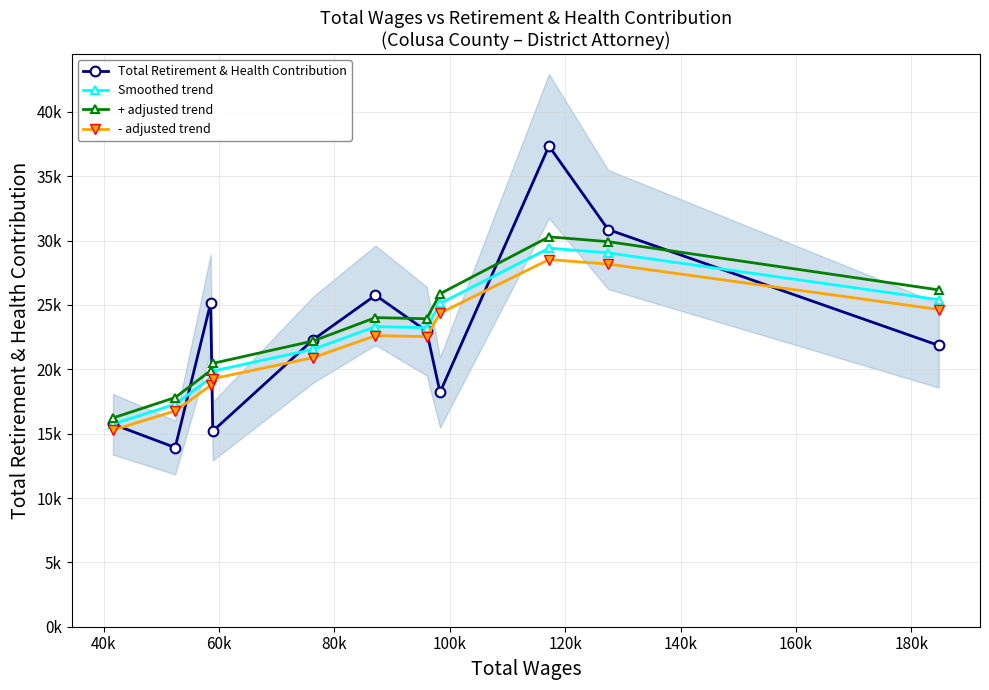

What is the difference between the second highest and second lowest values in the - adjusted trend series?

11407.2